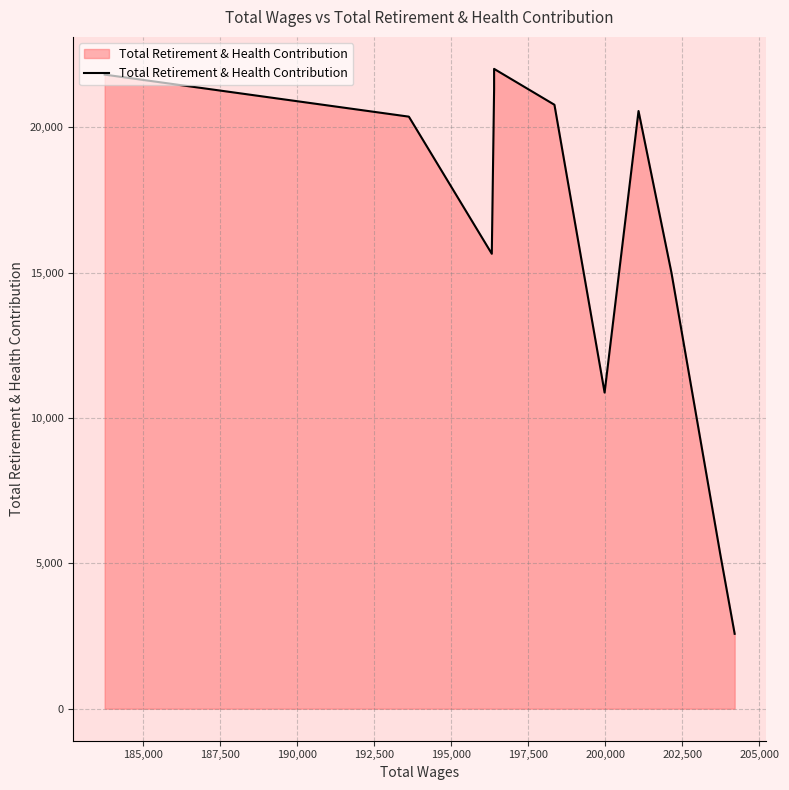

True or false: the data has more than 0 interior local peaks.

True